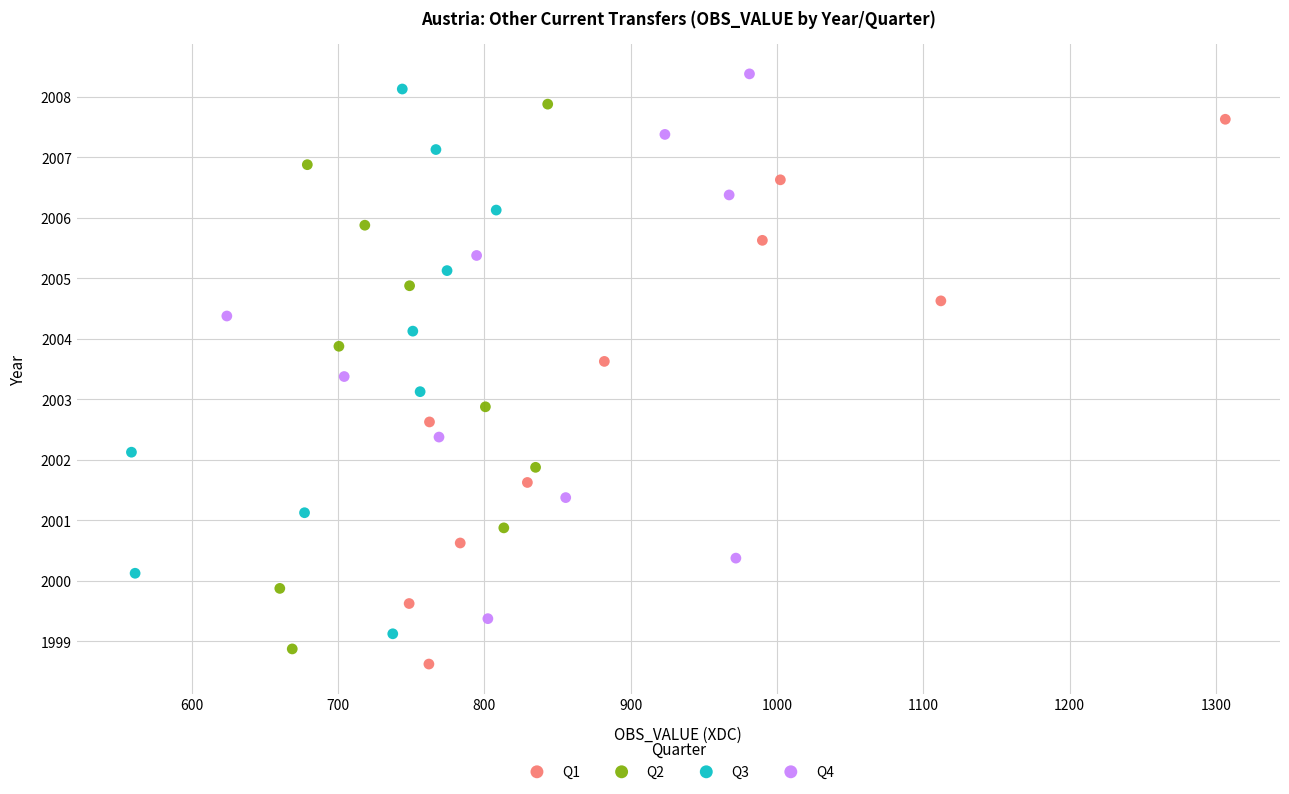

Which series contains the highest Y value?

Q4